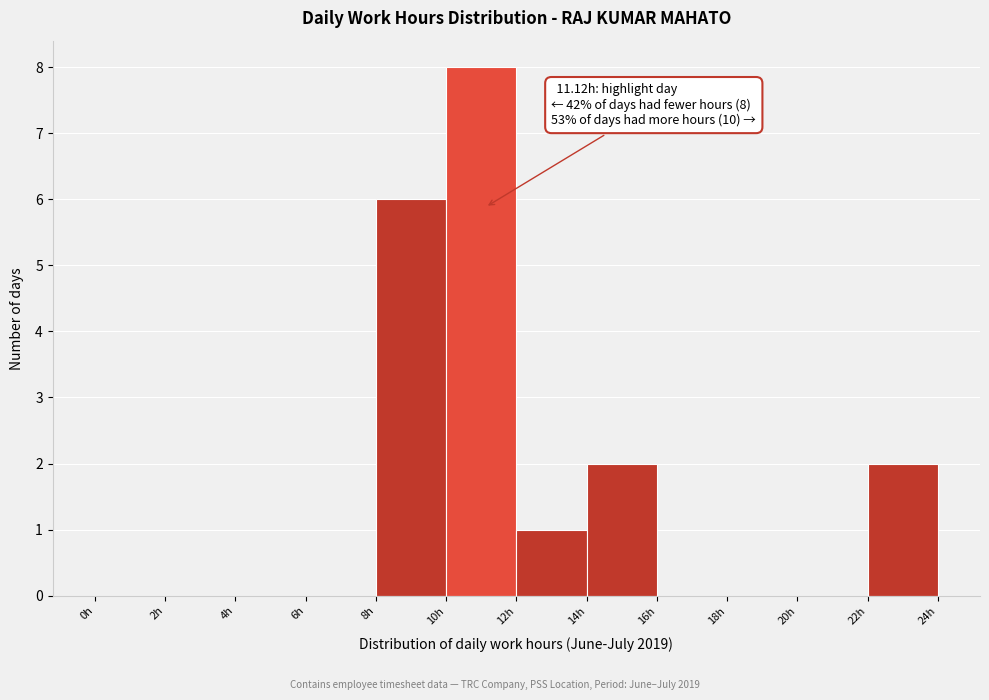

Over which range of the x-axis is the bar tallest?

10 to 12